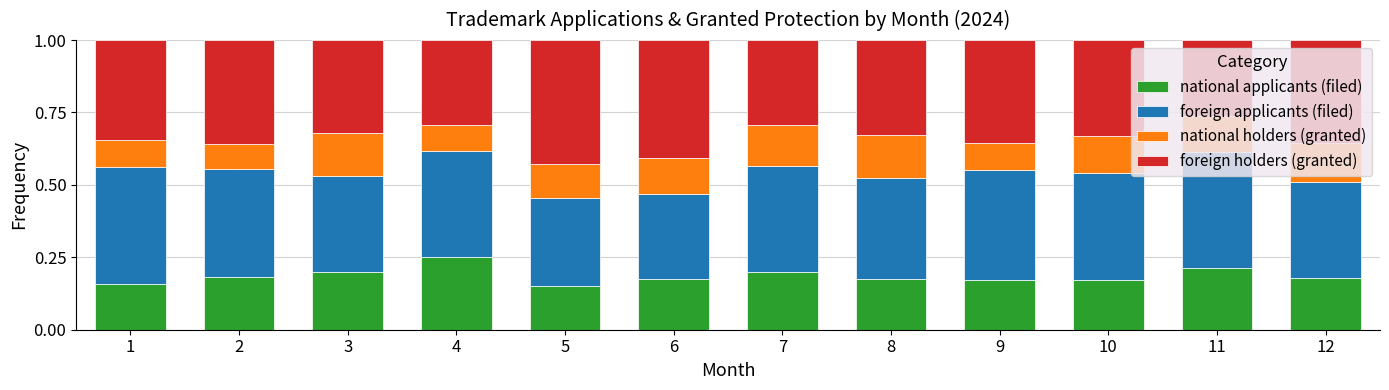

The value of national applicants (filed) at 1 is 0.2. True or false?

True